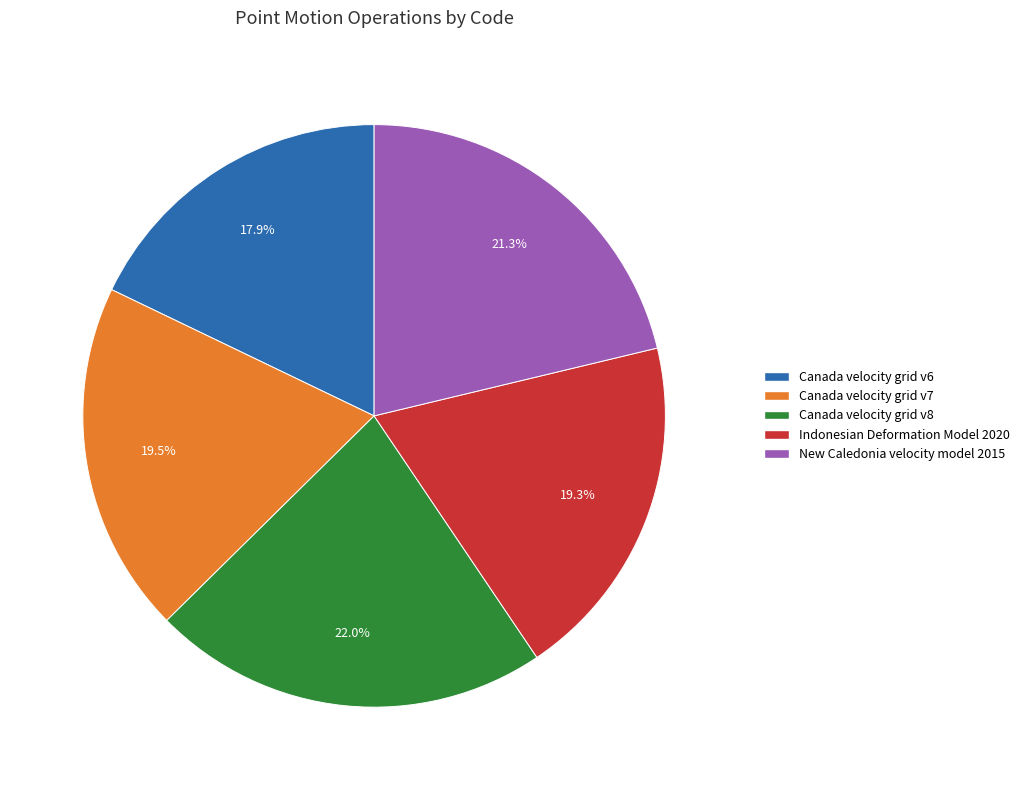

The Canada velocity grid v8 slice represents 22% of the pie. True or false?

True